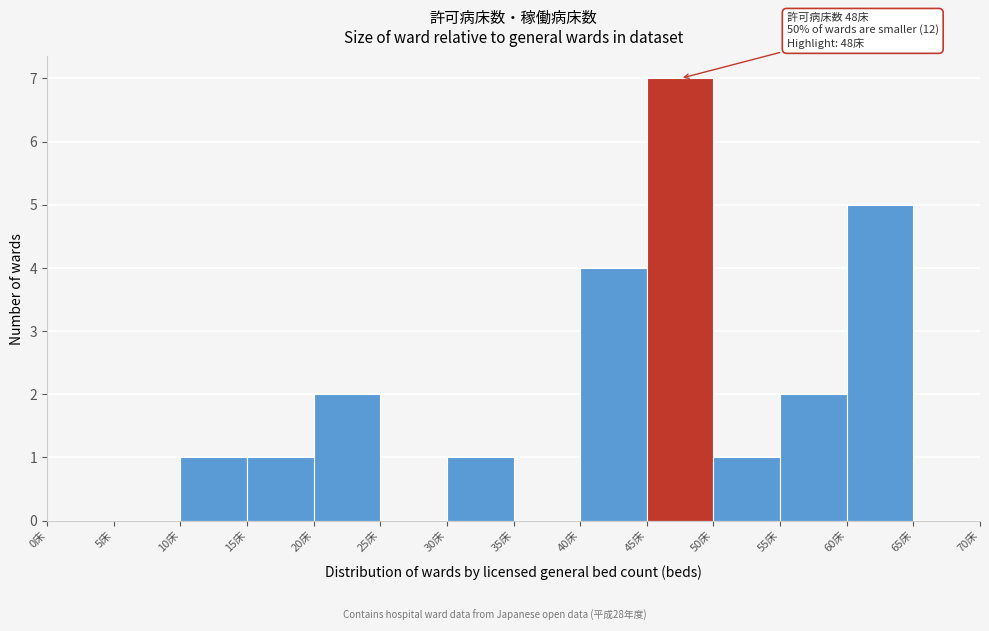

Which range on the x-axis has the tallest bar?

45 to 50